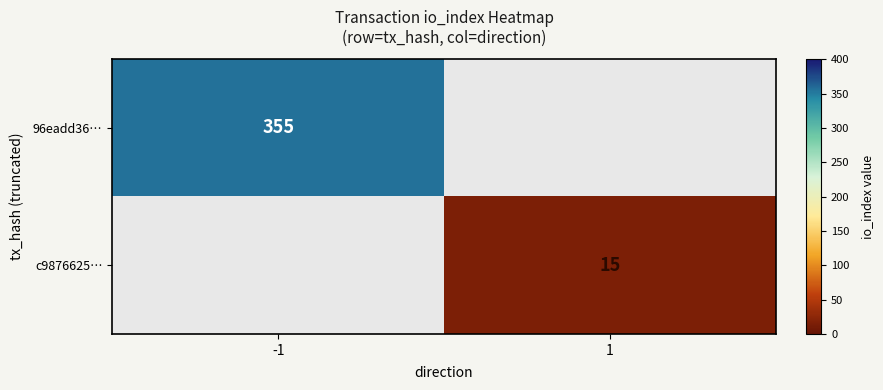

How many data points does each series have?

2